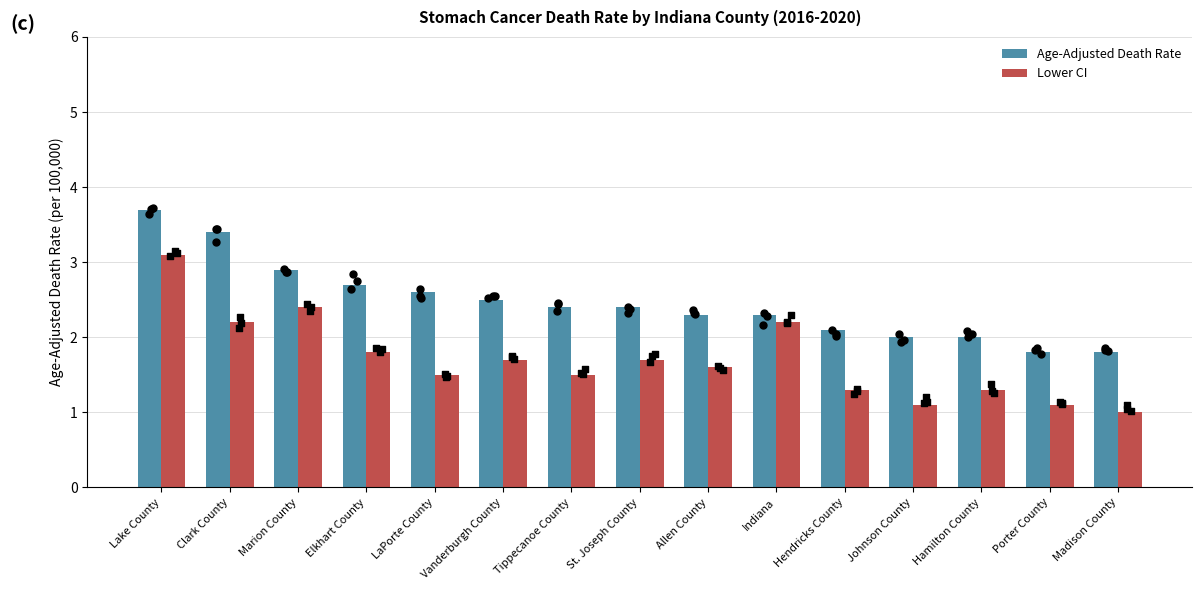

Which series contains the lowest Y value?

Lower CI